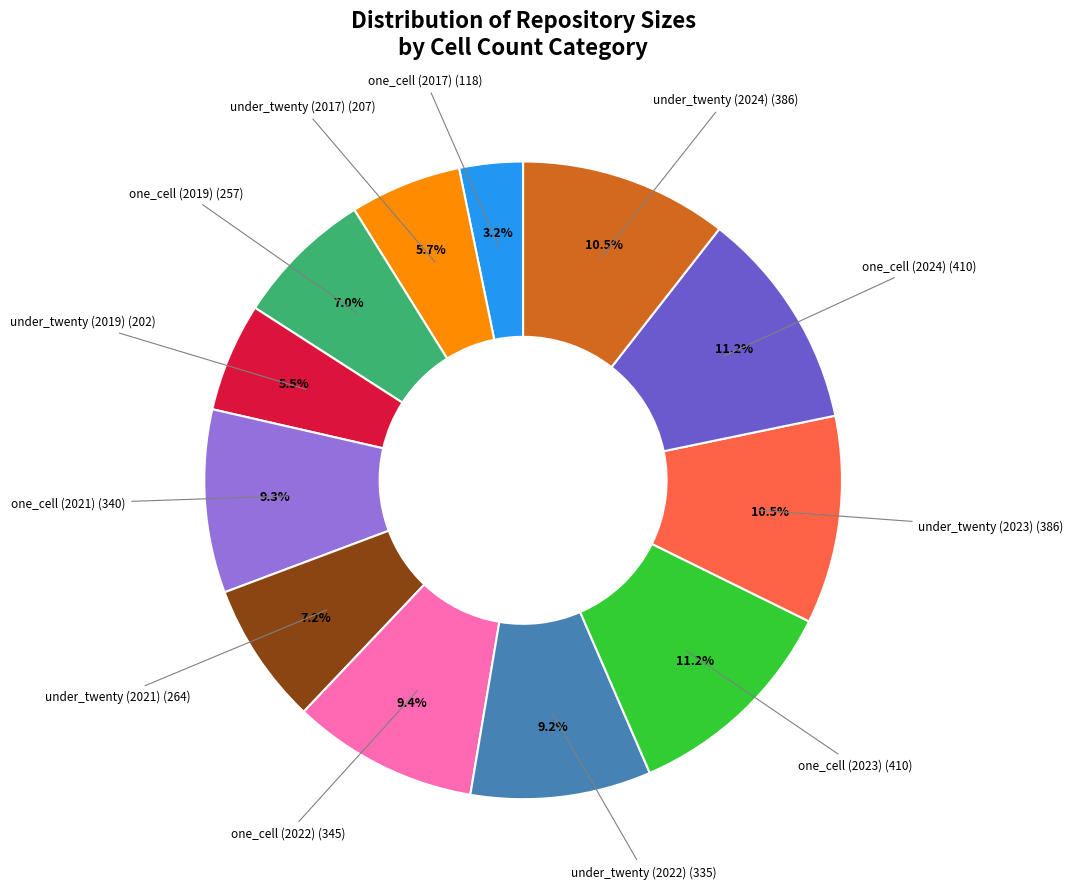

Does any single category account for the majority?

No